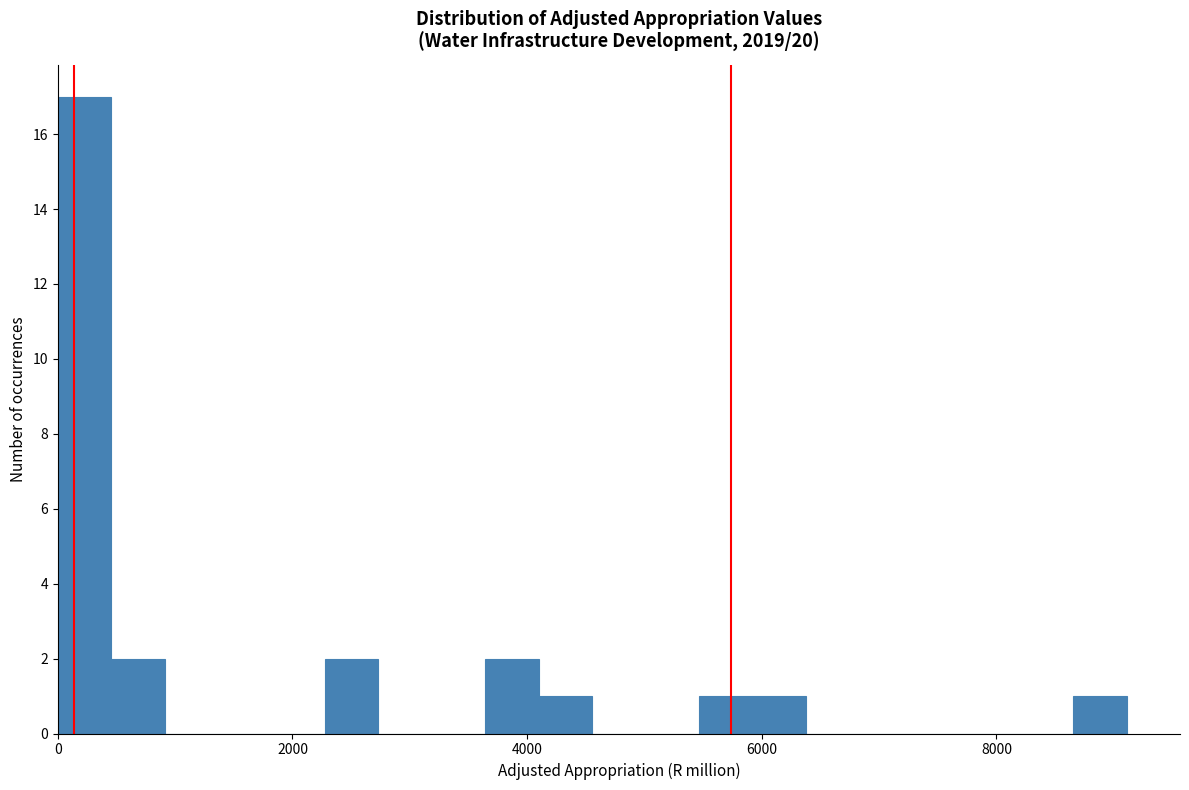

Read against the x-axis, roughly where is the centre of the tallest bar?

200